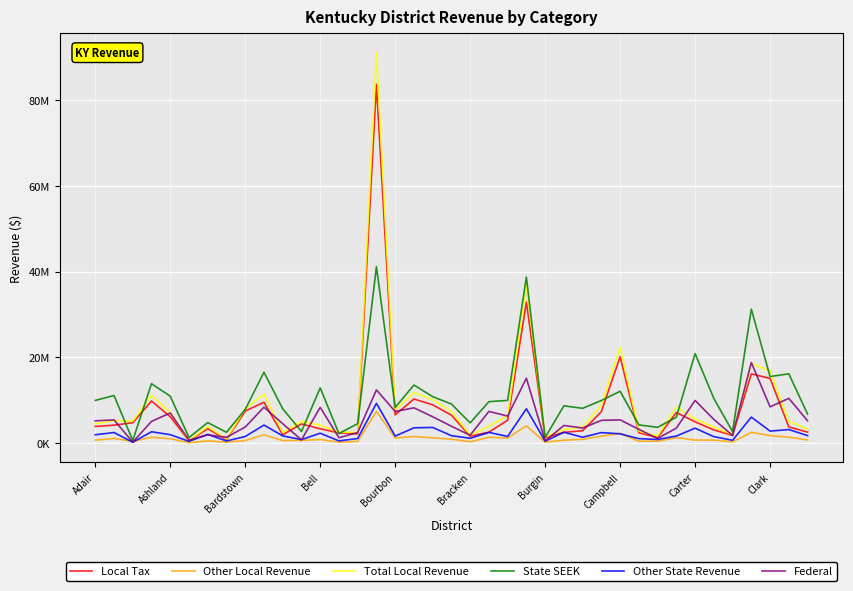

What are all the series names shown in the legend?

Local Tax, Other Local Revenue, Total Local Revenue, State SEEK, Other State Revenue, Federal